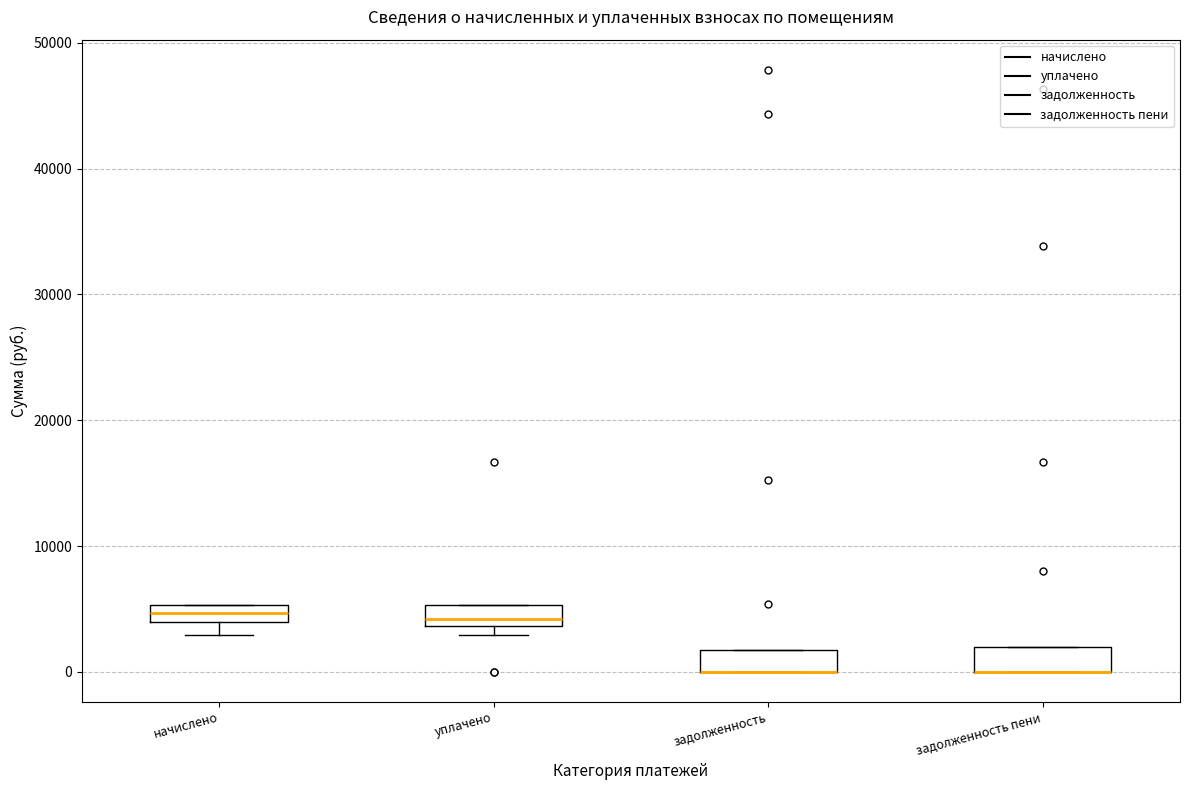

Where is the lower edge of the box for уплачено on the y-axis? The values are not printed on the chart, so give them approximately, as read against the axis.

4000